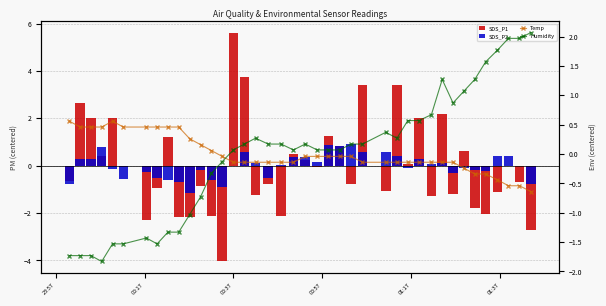

How many values in the Temp series are below 0?

27